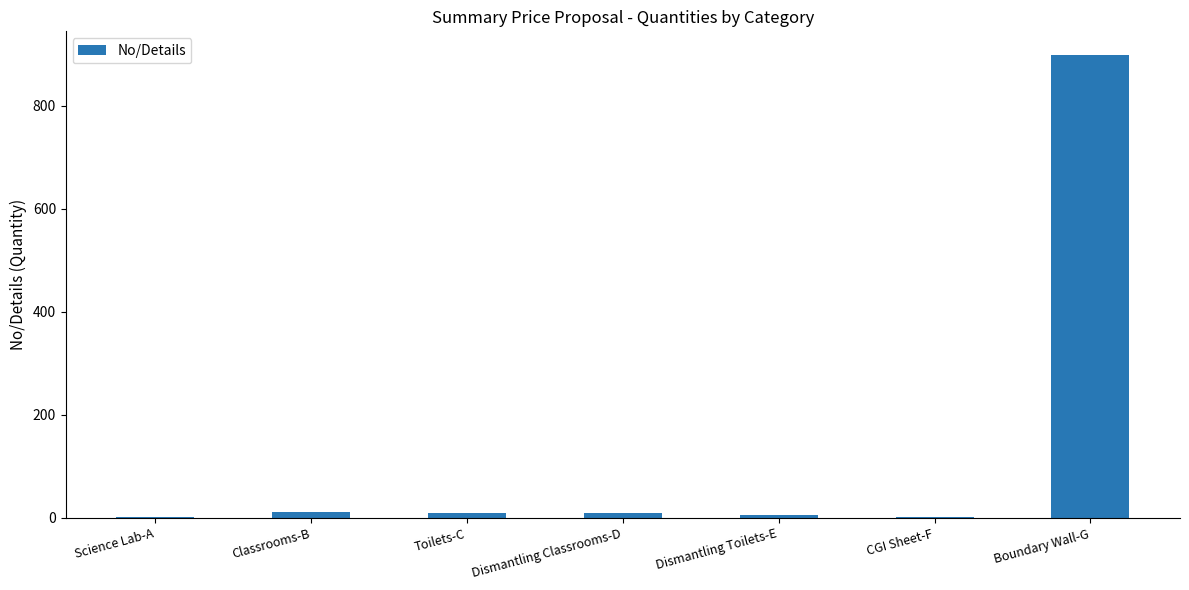

Which label corresponds to the largest value in the chart?

Boundary Wall-G